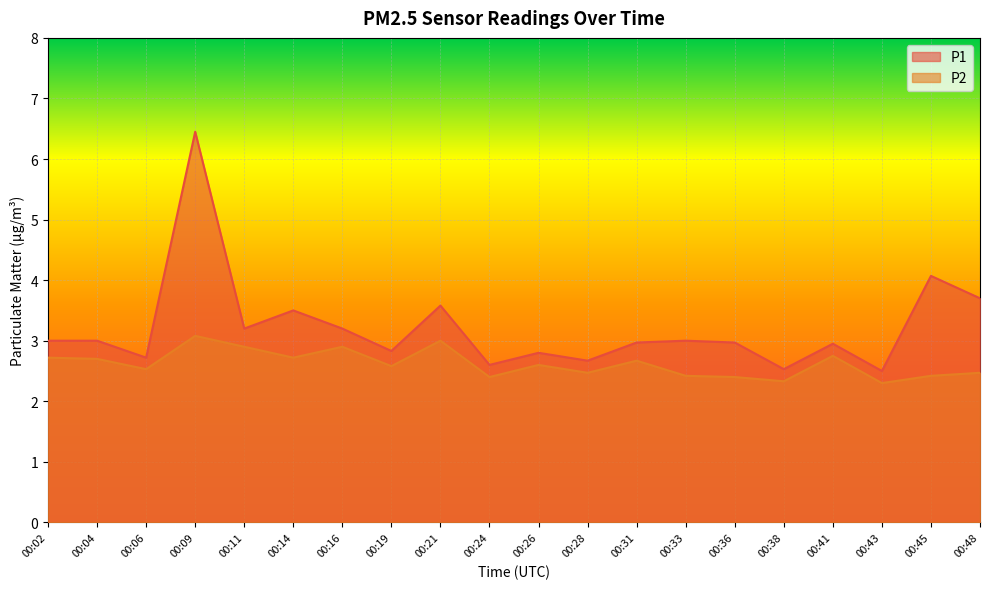

At which category does P1 reach its first local valley?

00:06